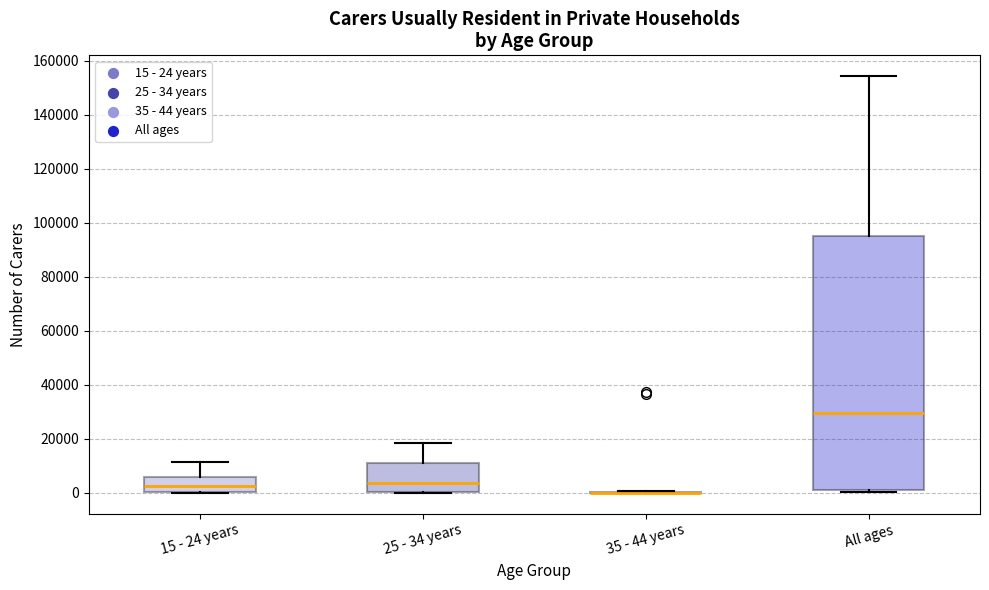

Where does the upper whisker of the box for All ages end on the y-axis? The values are not printed on the chart, so give them approximately, as read against the axis.

154000